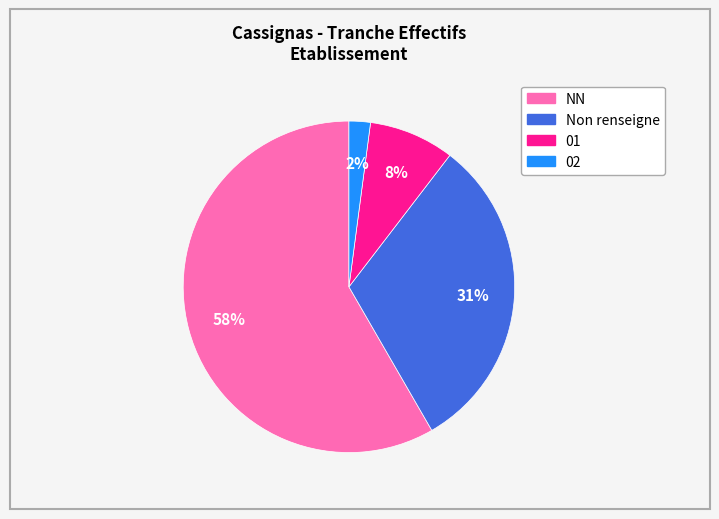

Is there any slice that represents more than half of the pie?

Yes